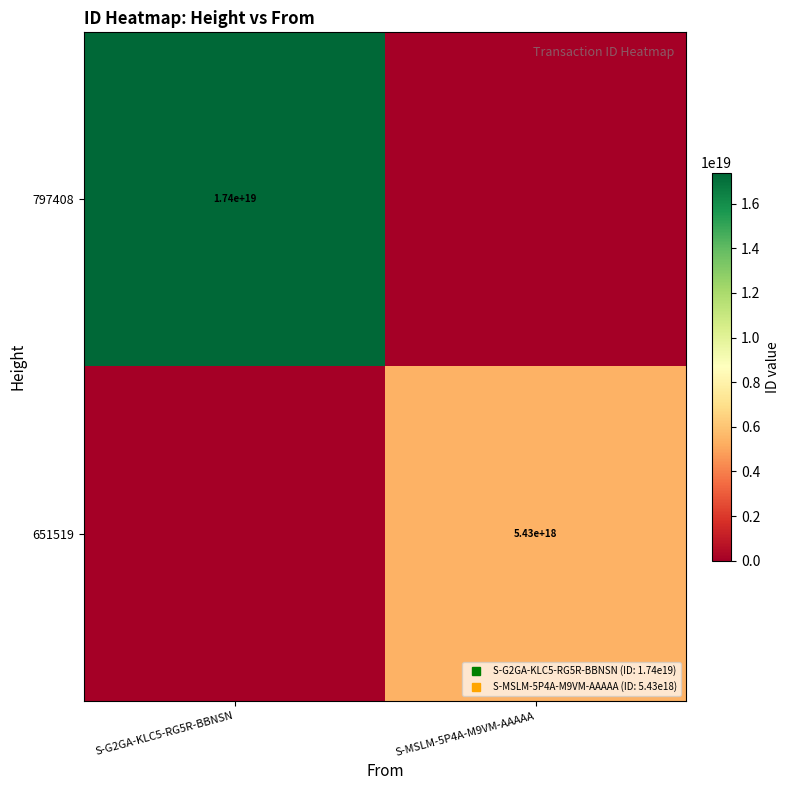

Rank the series at S-G2GA-KLC5-RG5R-BBNSN from lowest to highest value.

651519, 797408